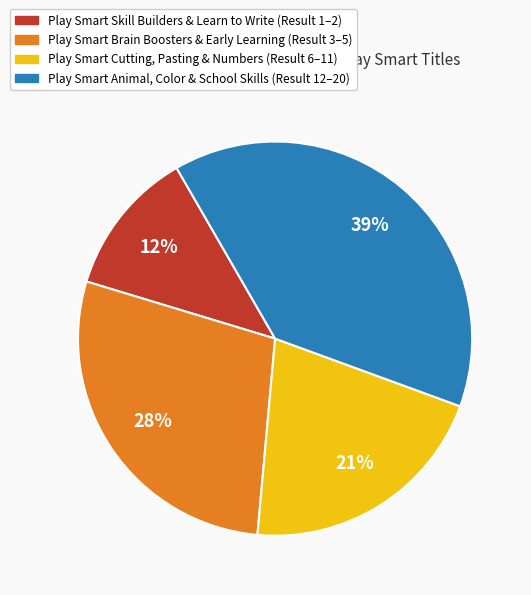

Between Play Smart Cutting, Pasting & Numbers (Result 6–11) and Play Smart Animal, Color & School Skills (Result 12–20), which is larger?

Play Smart Animal, Color & School Skills (Result 12–20)